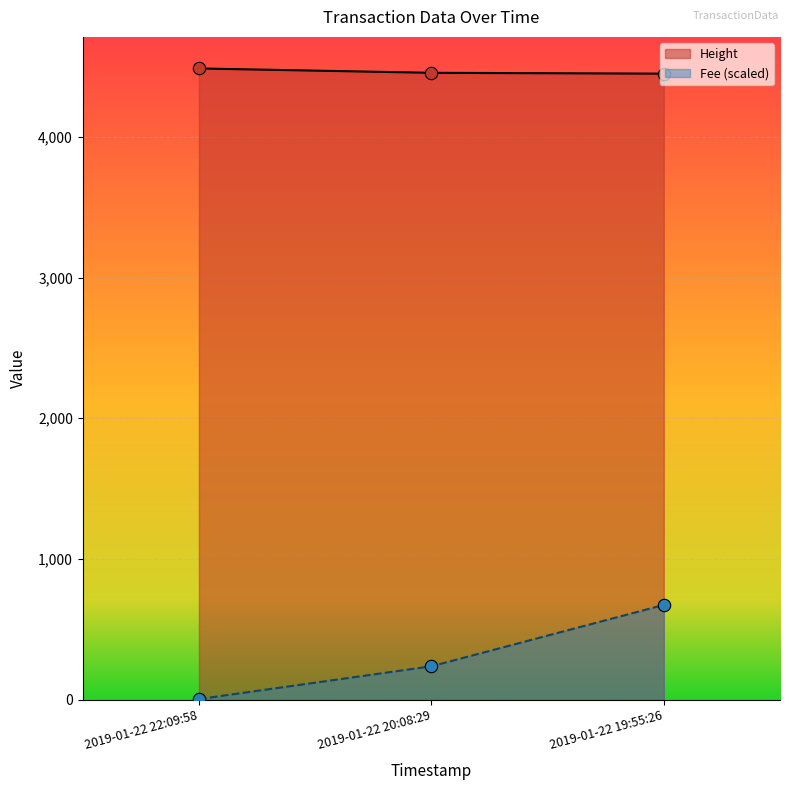

Is the value of Fee at 2019-01-22 19:55:26 greater than the value of Height at 2019-01-22 20:08:29?

No